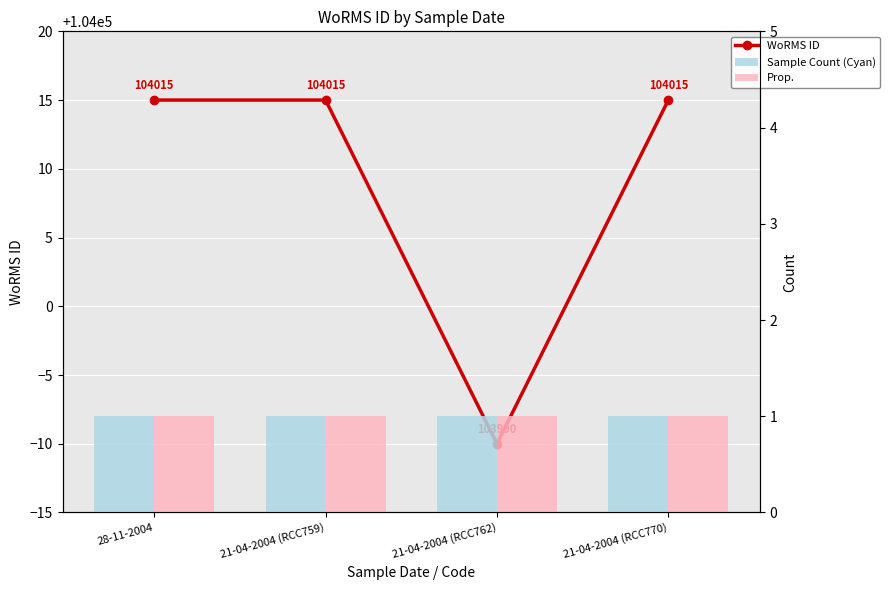

Between 28-11-2004 and 21-04-2004 (RCC770), which series saw the biggest shift?

WoRMS ID